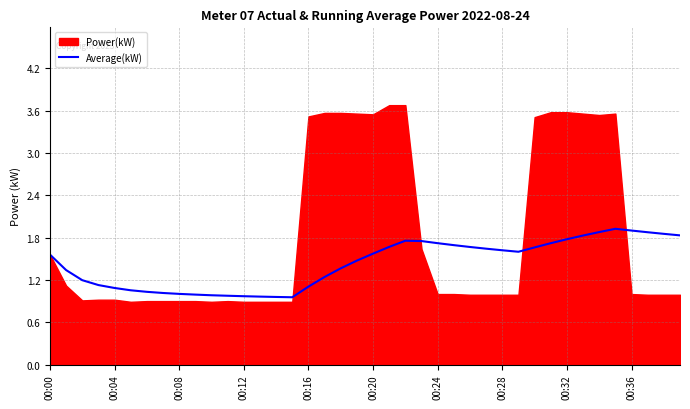

What is the value of the 5th point from the left?

1.1